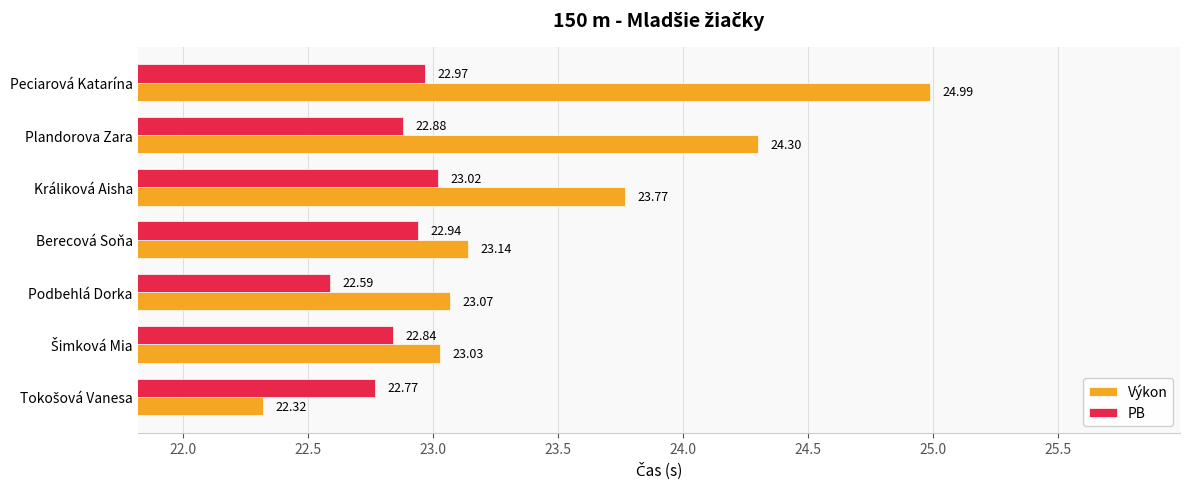

Where is PB nearest to the value 22?

Podbehlá Dorka